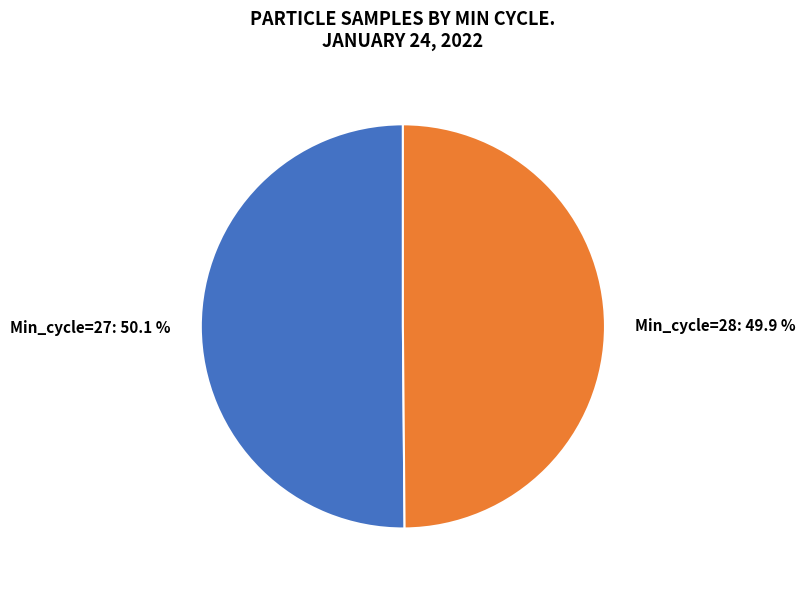

Is there any slice that represents more than half of the pie?

Yes